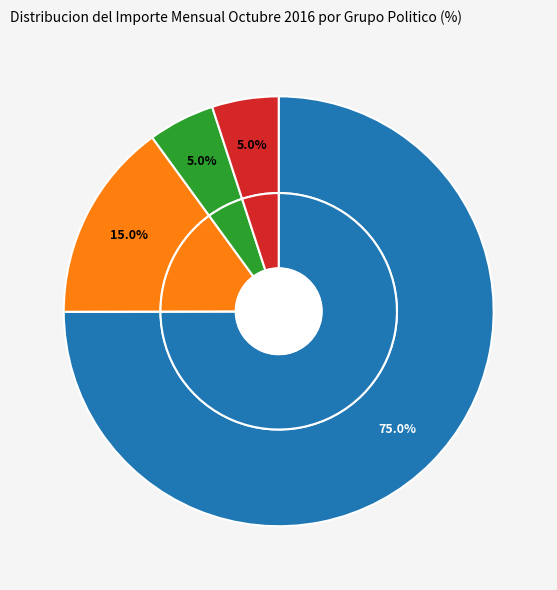

How many segments does this pie chart have?

5